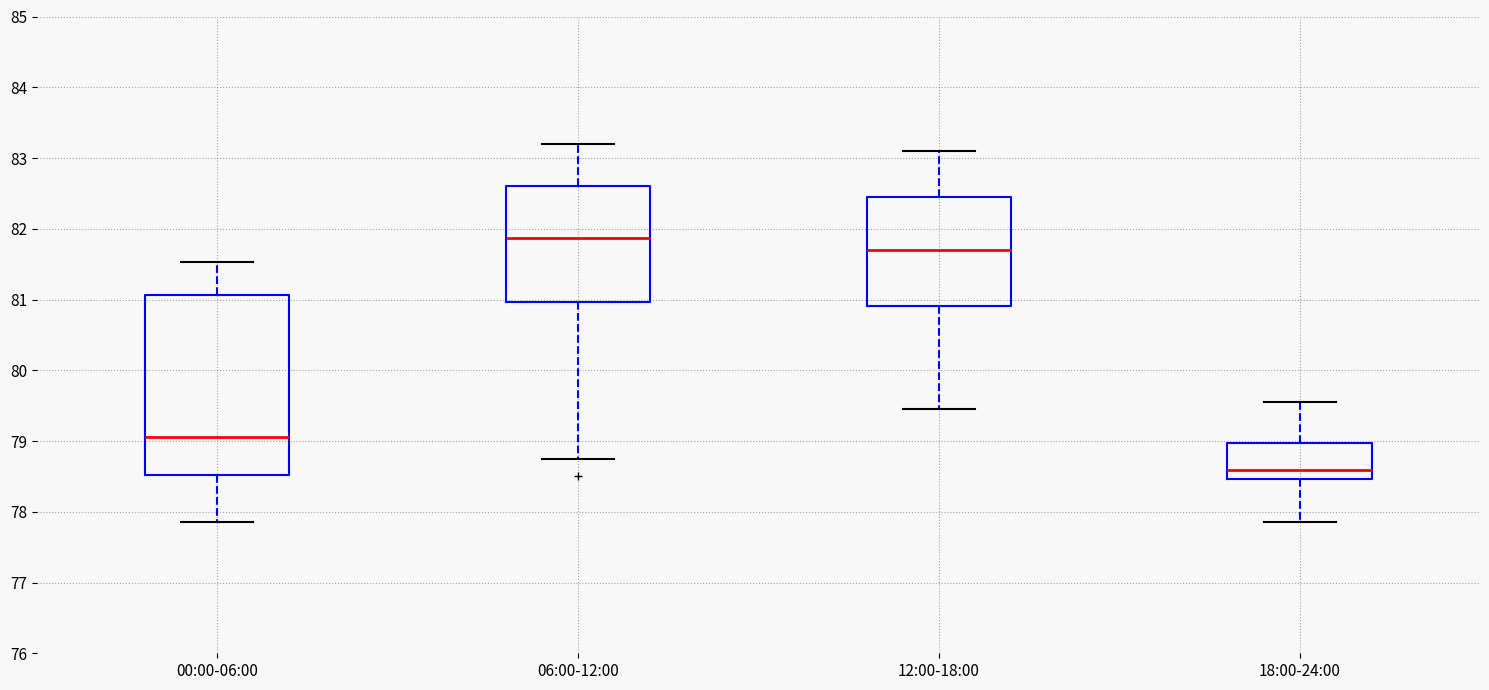

Where does the lower whisker of the box for 00:00-06:00 end on the y-axis? The values are not printed on the chart, so give them approximately, as read against the axis.

77.9